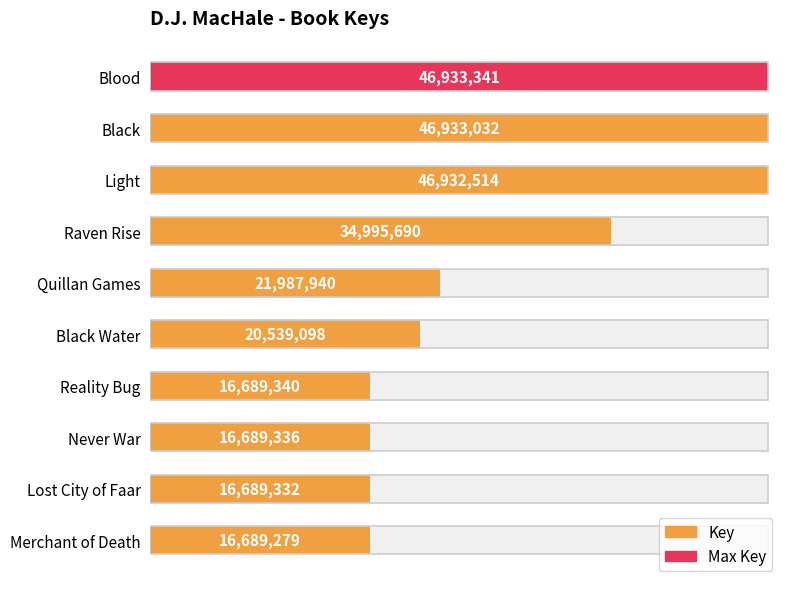

What is the sum of the values at Light and Reality Bug?

63621854